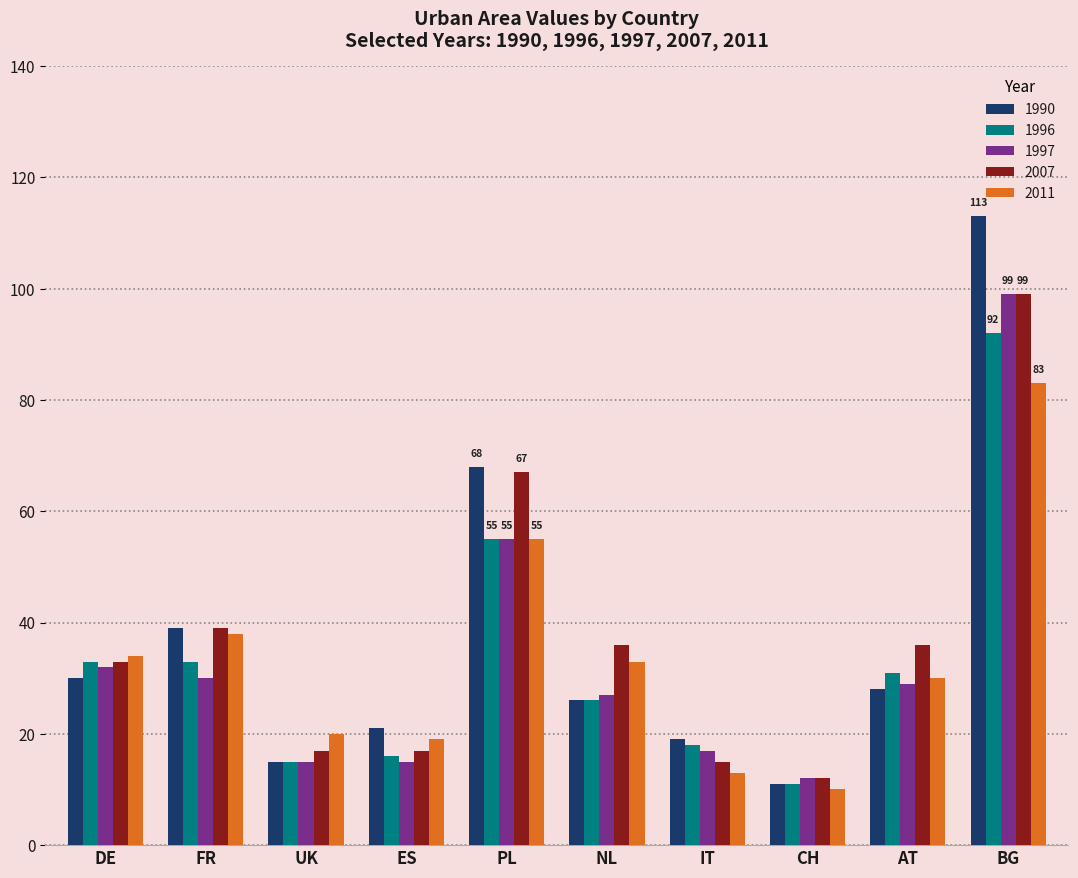

What are all the series names shown in the legend?

1990, 1996, 1997, 2007, 2011